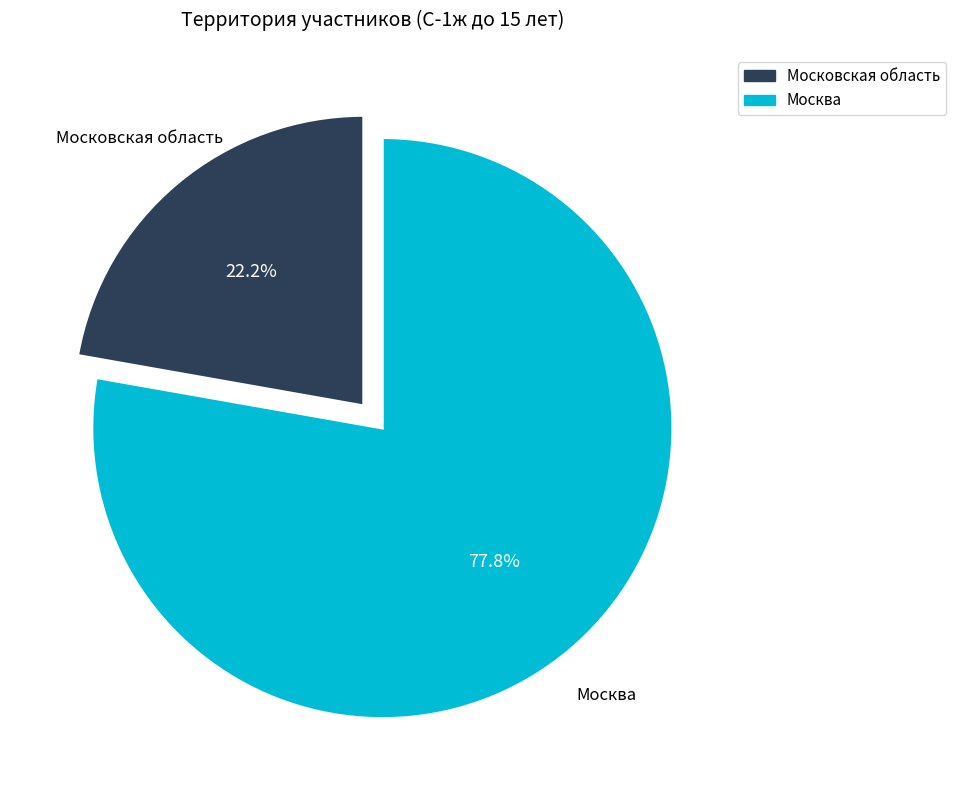

Between Московская область and Москва, which is larger?

Москва